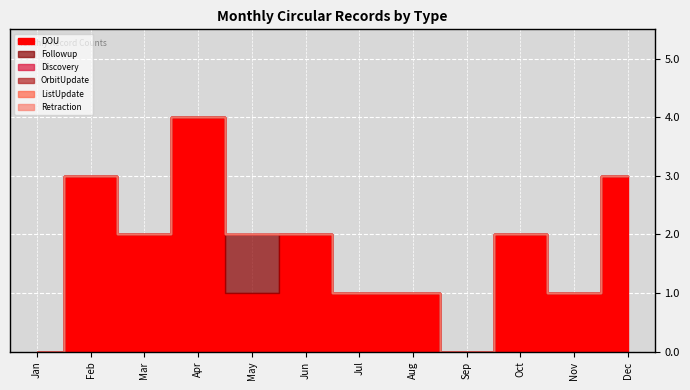

How many data points in Followup are above 0?

1